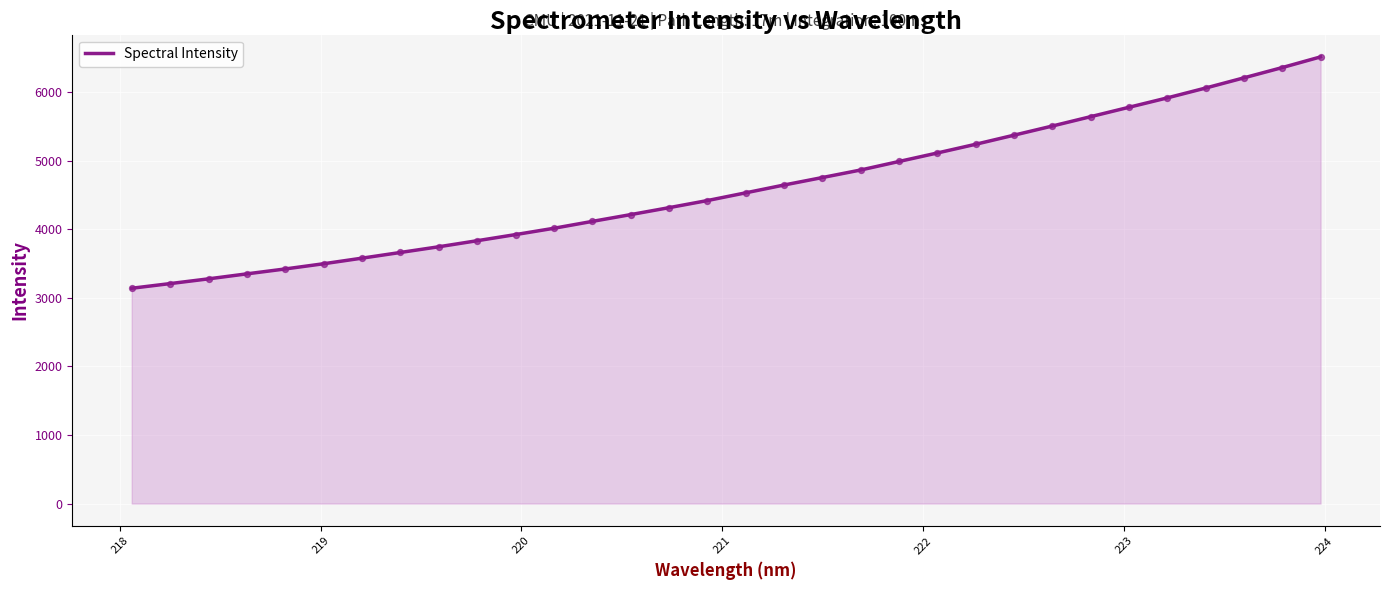

What is the greatest value displayed?

6513.0